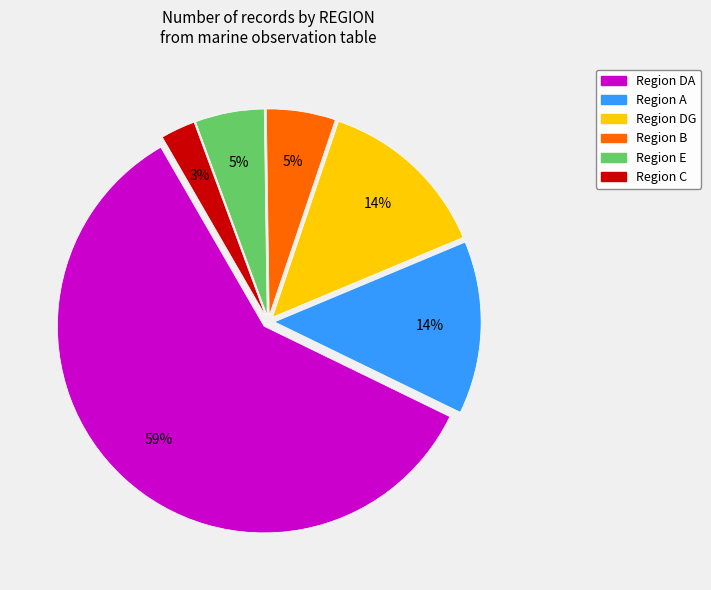

Does any single category account for the majority?

Yes